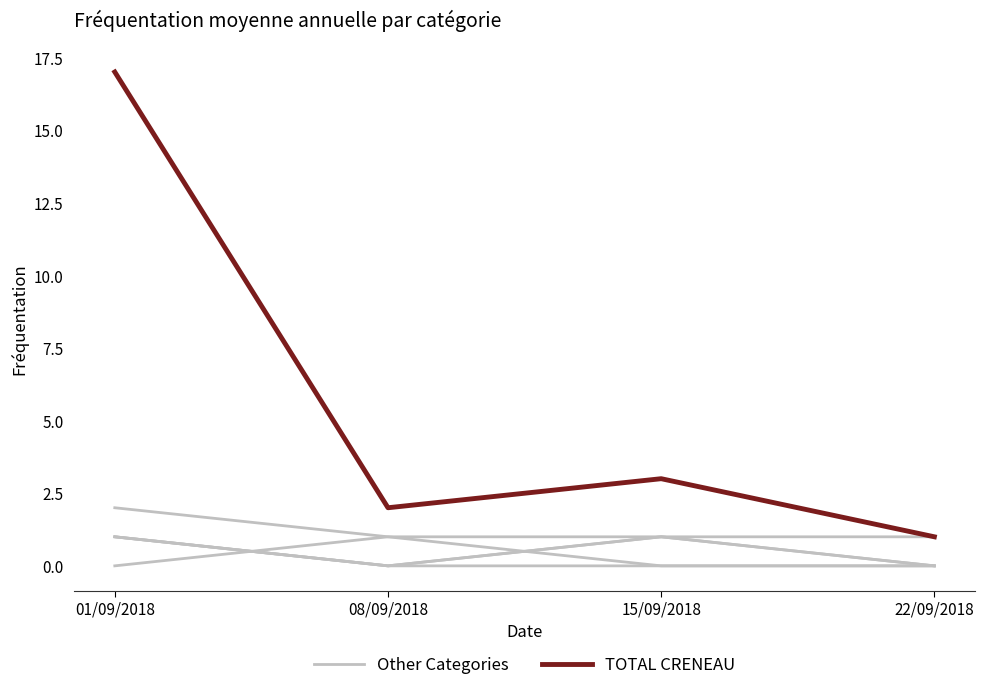

List the series in order of their peak value, highest first.

TOTAL CRENEAU, Other Categories